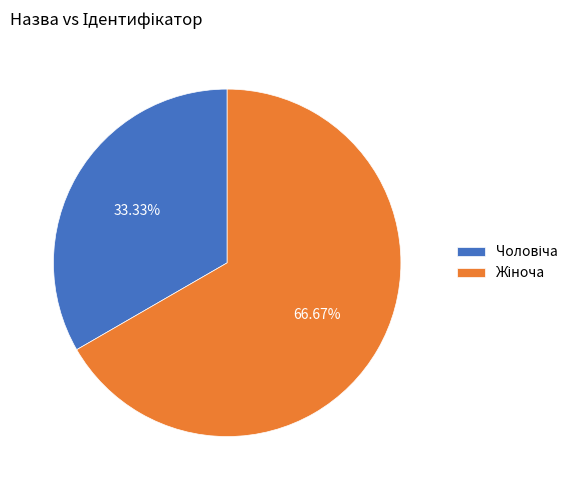

Does any single category account for the majority?

Yes